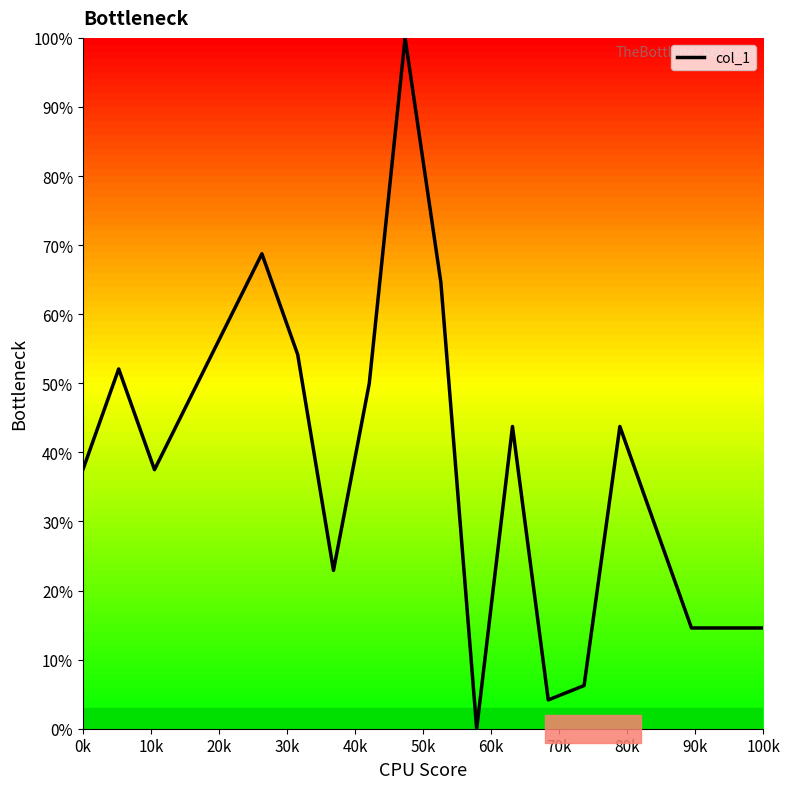

What is the greatest value displayed?

100.0